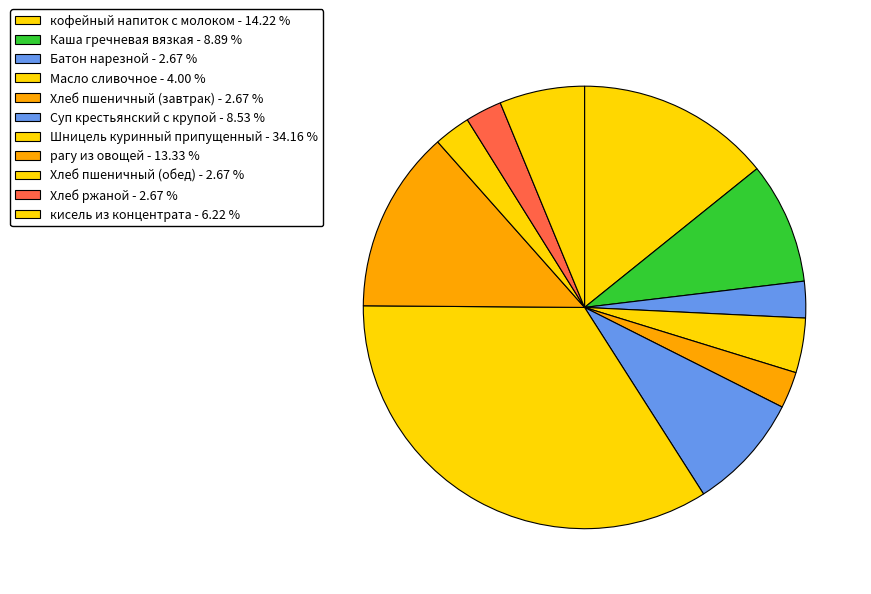

Between Хлеб пшеничный (завтрак) and Масло сливочное, which is larger?

Масло сливочное